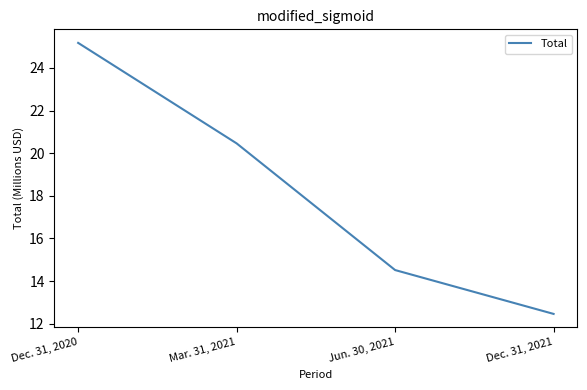

What is the difference between the second highest and minimum values?

8.0